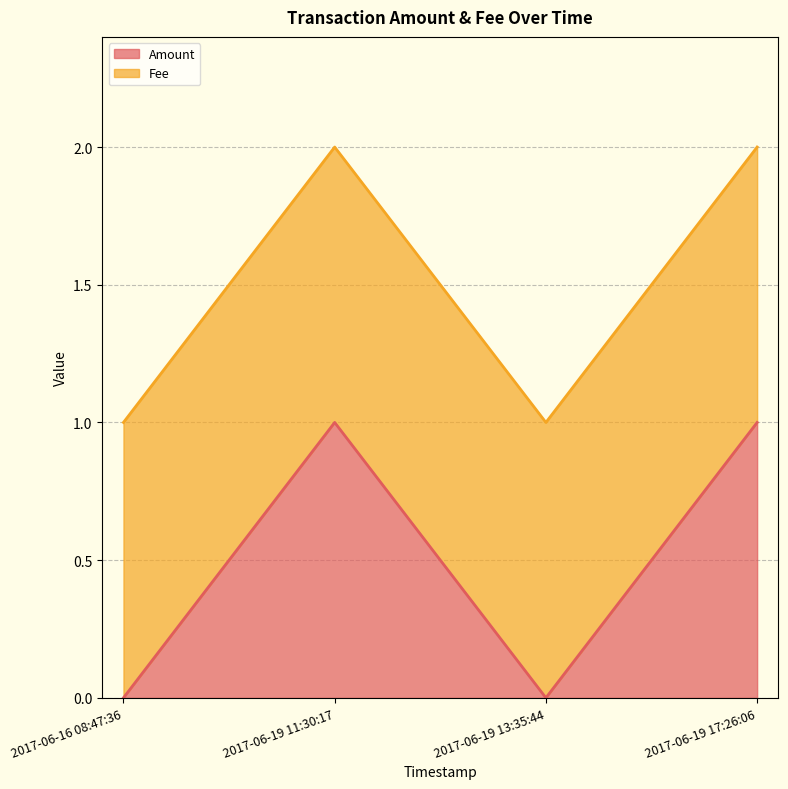

The value of Amount at 2017-06-19 11:30:17 is 1. True or false?

True